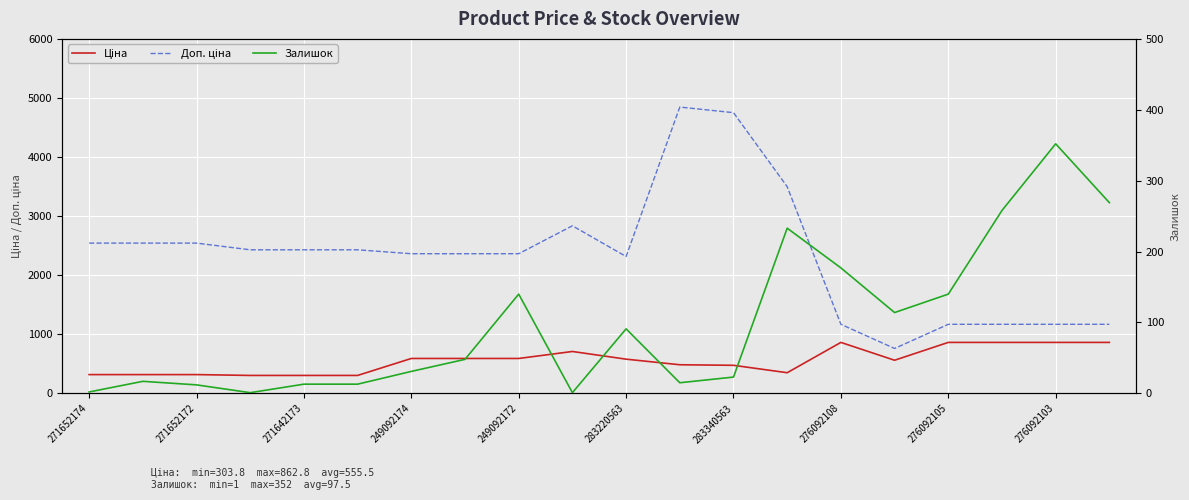

What is the highest value of the Ціна series?

862.8